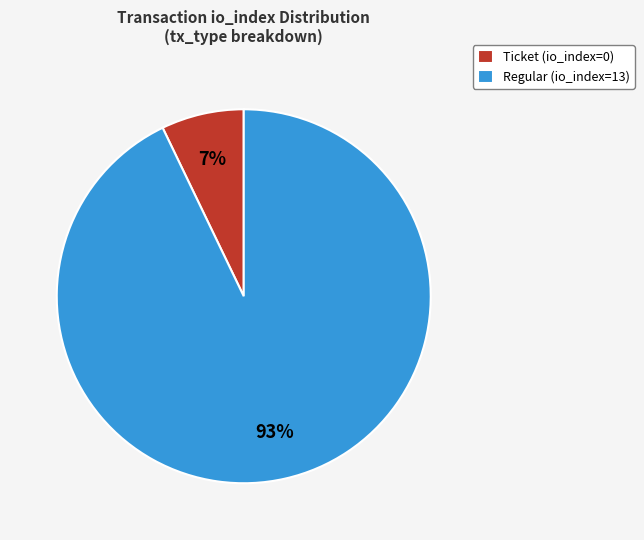

The Ticket (io_index=0) slice represents 7% of the pie. True or false?

True